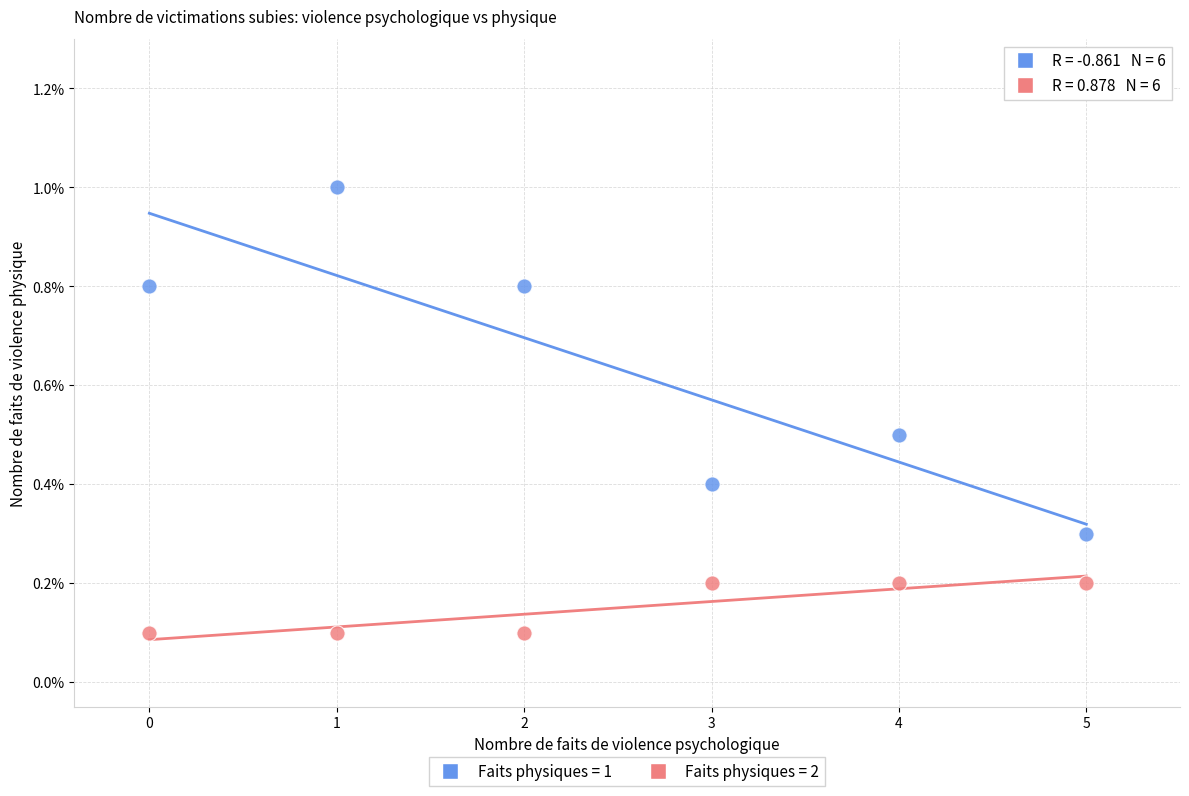

Across all data points, what is the average Y value?

0.4